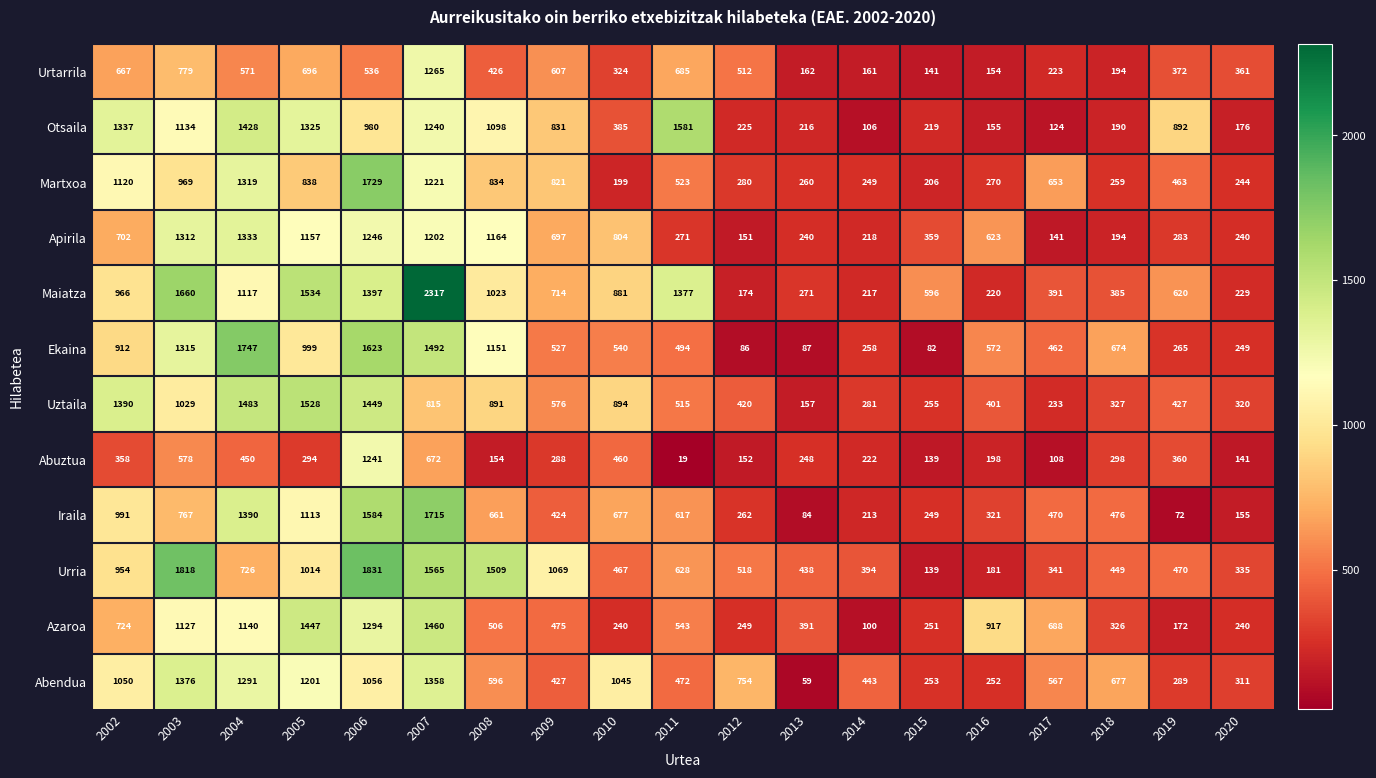

Between 2003 and 2014, which series saw the biggest shift?

Maiatza